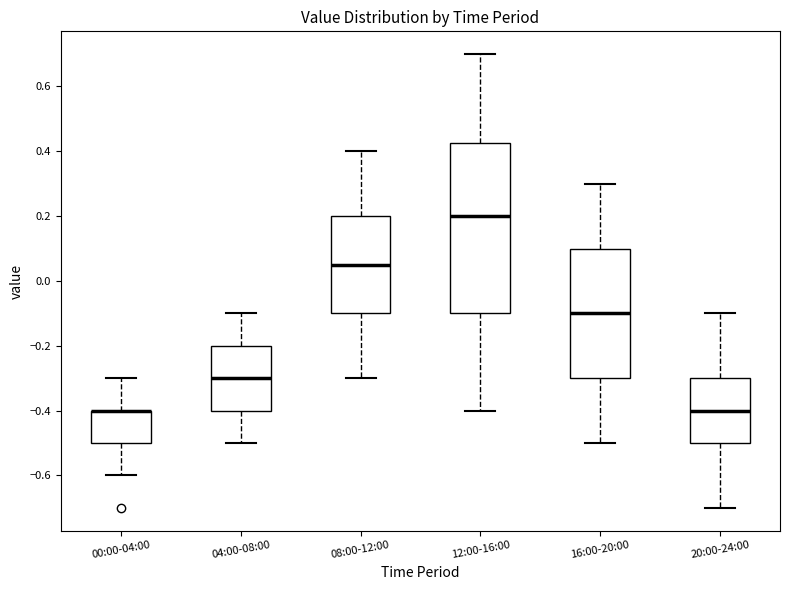

Reading left to right, read every box against the y-axis: the position of its median line, the range the box covers, and the ends of its whiskers. The values are not printed on the chart, so give them approximately, as read against the axis.

00:00-04:00: median -0.40 (drawn on the box's upper edge), box -0.50 to -0.40, whiskers -0.60 to -0.30
04:00-08:00: median -0.30, box -0.40 to -0.20, whiskers -0.50 to -0.10
08:00-12:00: median 0.06, box -0.10 to 0.20, whiskers -0.30 to 0.40
12:00-16:00: median 0.20, box -0.10 to 0.42, whiskers -0.40 to 0.70
16:00-20:00: median -0.10, box -0.30 to 0.10, whiskers -0.50 to 0.30
20:00-24:00: median -0.40, box -0.50 to -0.30, whiskers -0.70 to -0.10